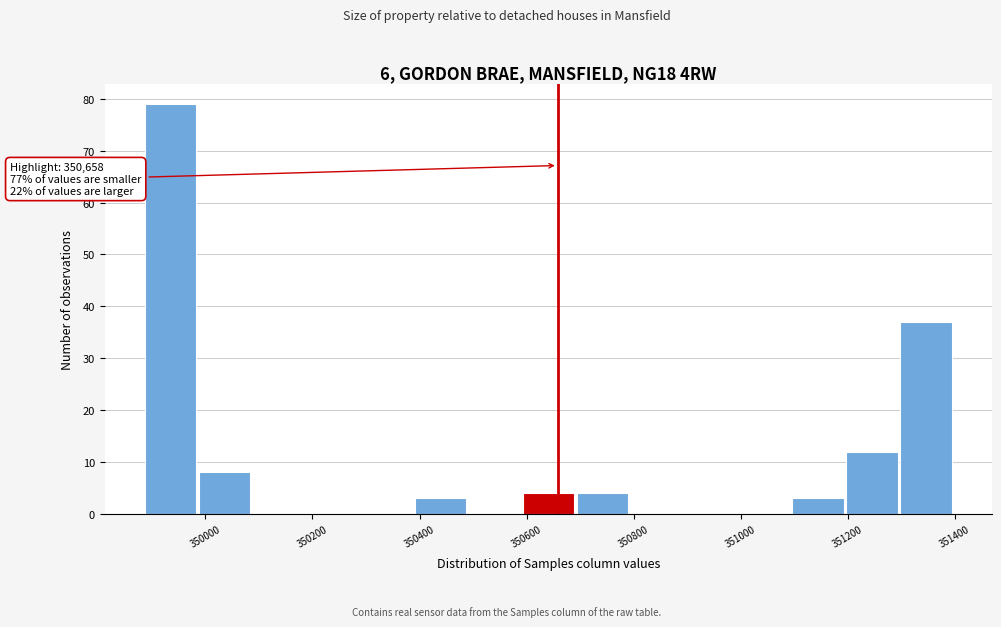

Which range on the x-axis has the tallest bar?

349880 to 349980